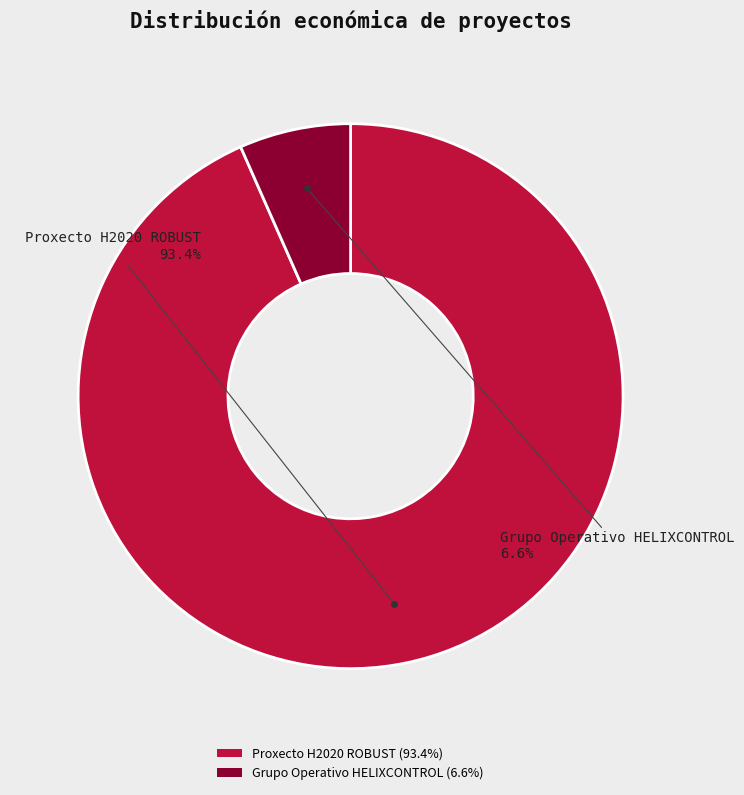

Is there a majority slice in this chart?

Yes